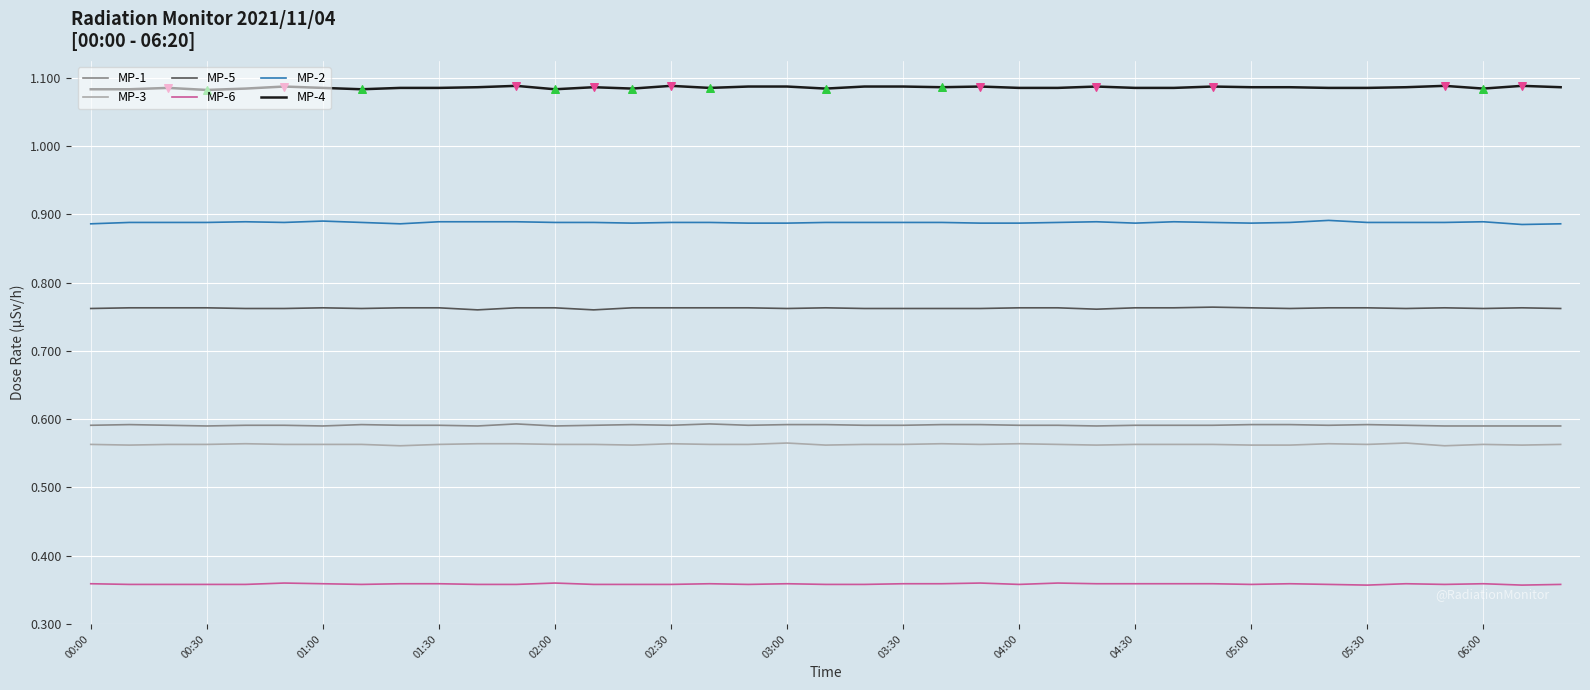

True or false: MP-2 and MP-5 intersect in this chart.

False